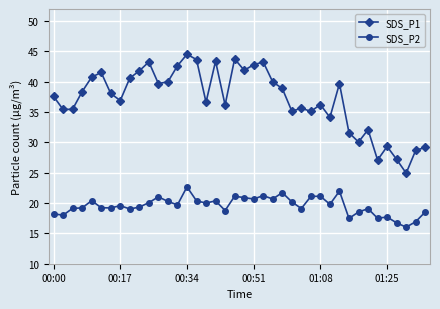

Which series has the widest spread of values?

SDS_P1